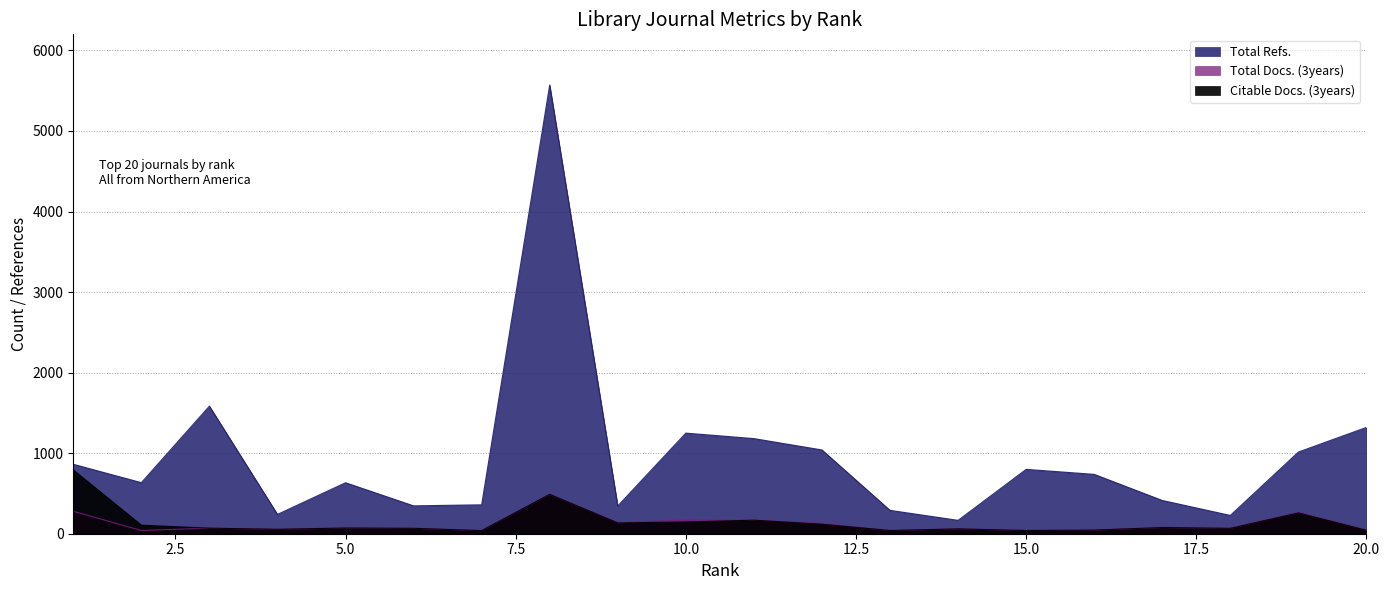

Which category has the lowest value in the Total Docs. (3years) series?

7